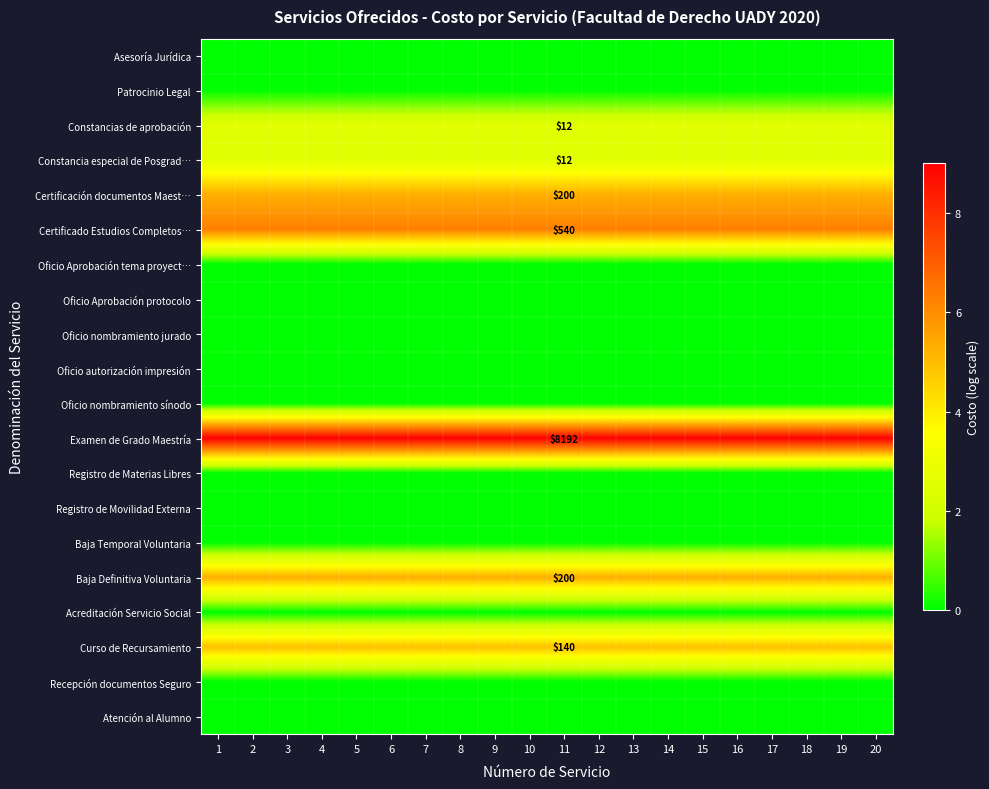

What is the sum of the Curso de Recursamiento values at 12 and 16?

9.9